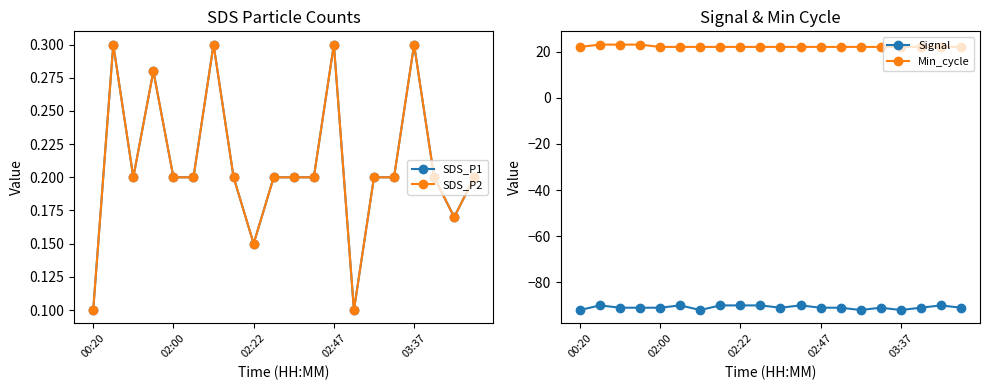

What is the difference between the second highest and second lowest values in the Signal series?

2